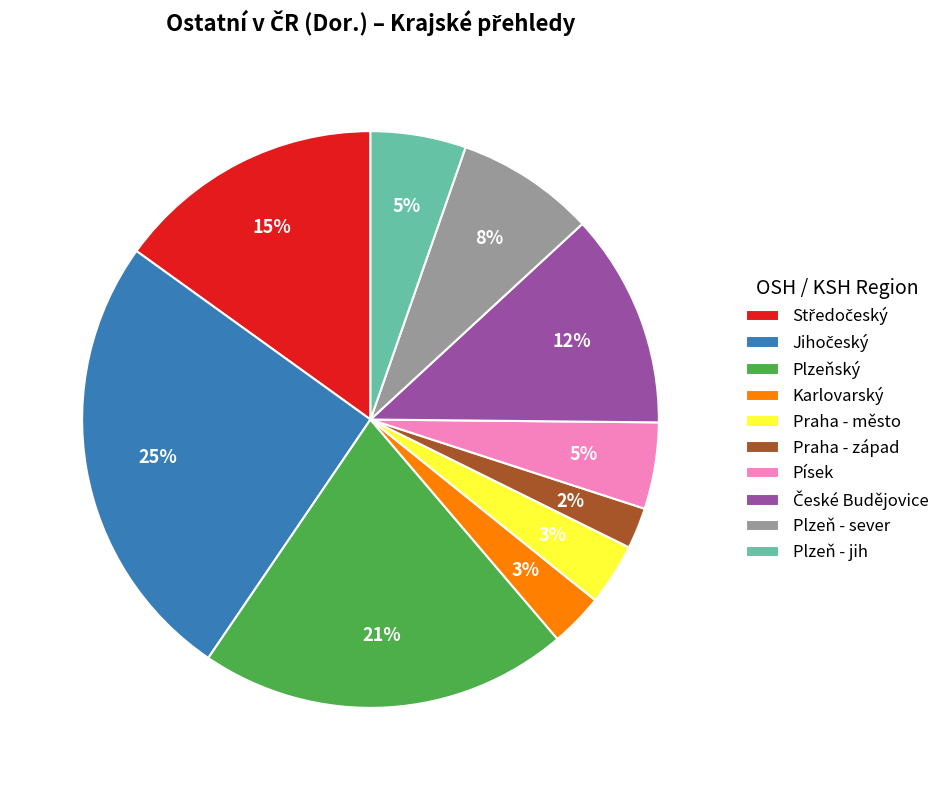

What percentage is the Plzeňský slice, to the nearest percent?

21%